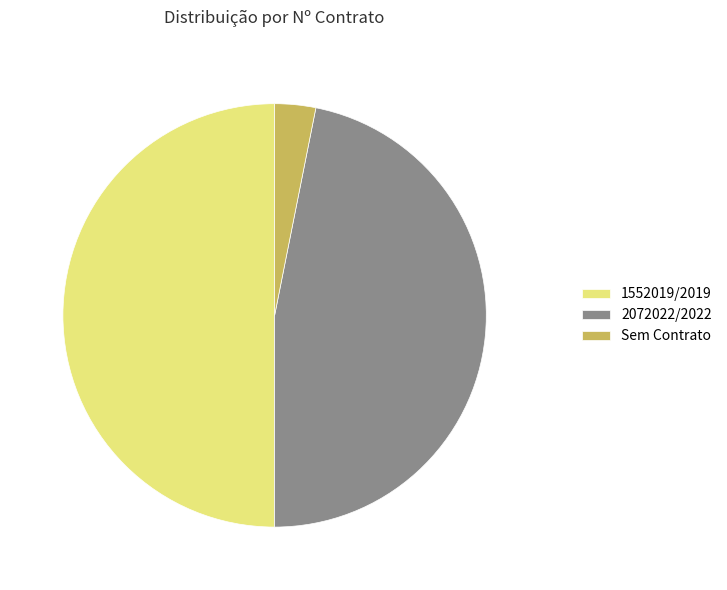

Is Sem Contrato the majority of the pie?

No